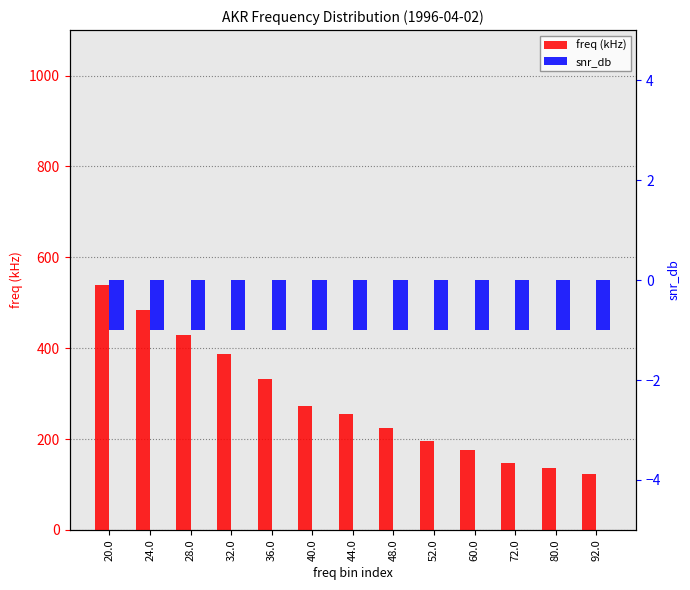

Reading left to right, what are all the values shown in this chart?

freq (kHz): 540	484	428	388	332	272	256	224	196	176	148	136	124
snr_db: -1	-1	-1	-1	-1	-1	-1	-1	-1	-1	-1	-1	-1